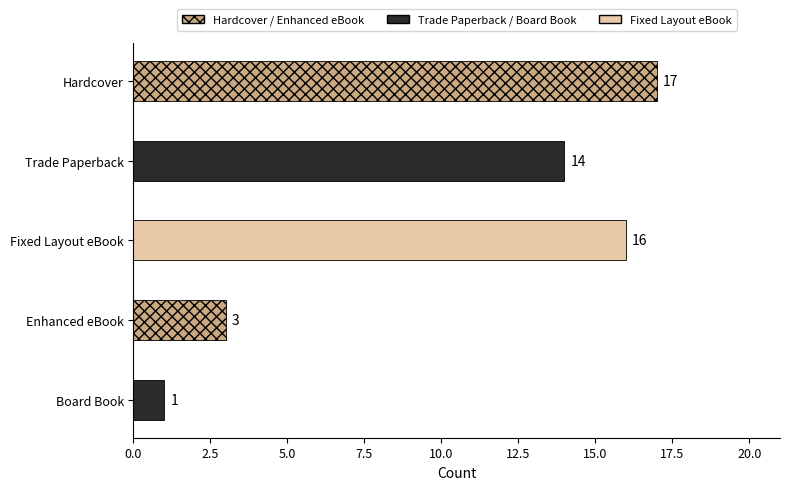

What is the minimum value shown in the chart?

1